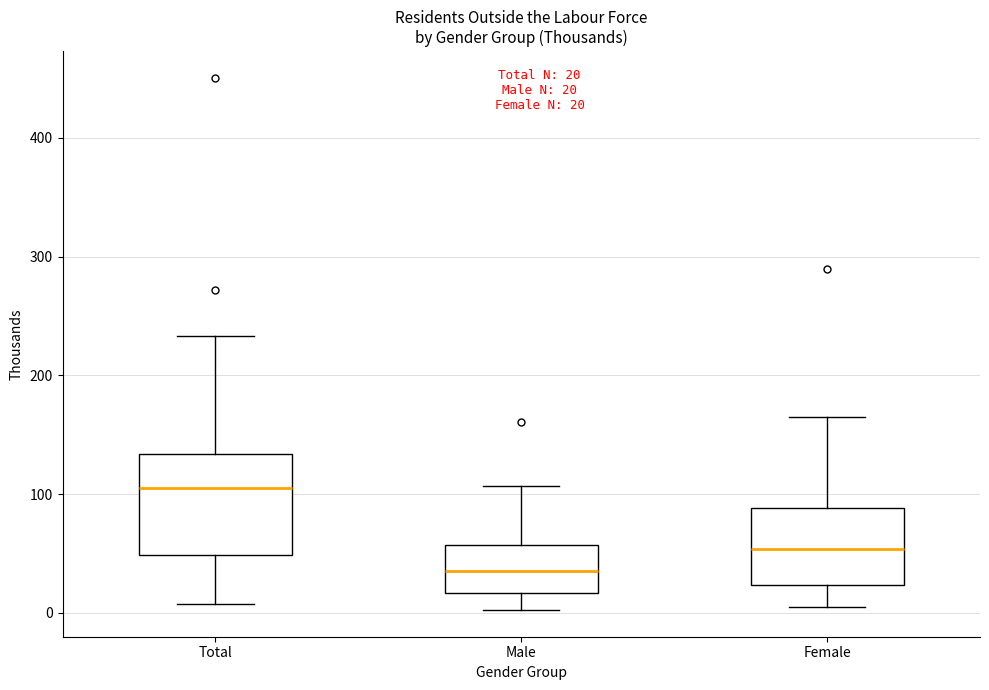

Which box has the highest median line?

Total